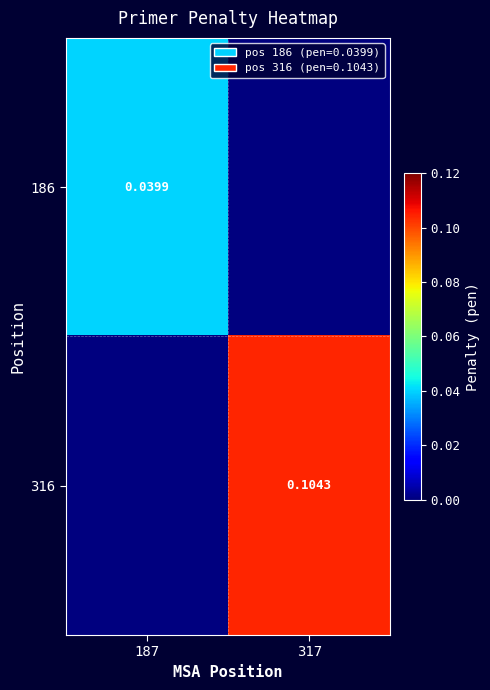

Rank the categories by 186 value from highest to lowest.

187, 317